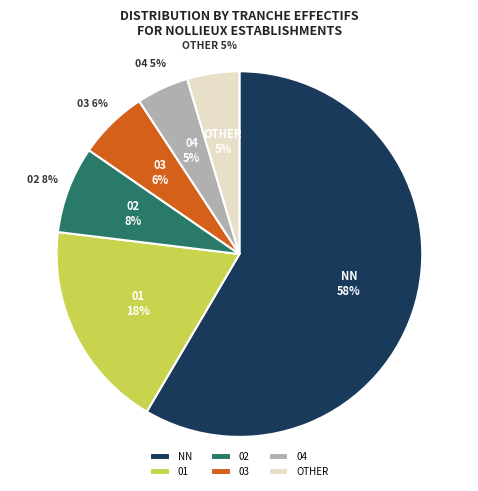

To the nearest percent, what portion does NN represent?

58%